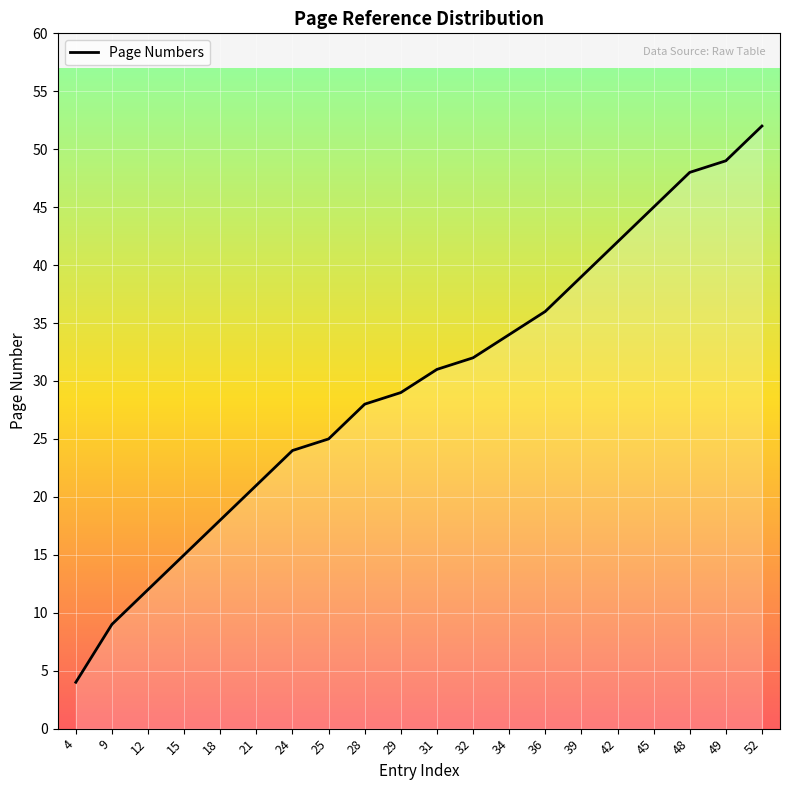

What is the sum of all values?

593